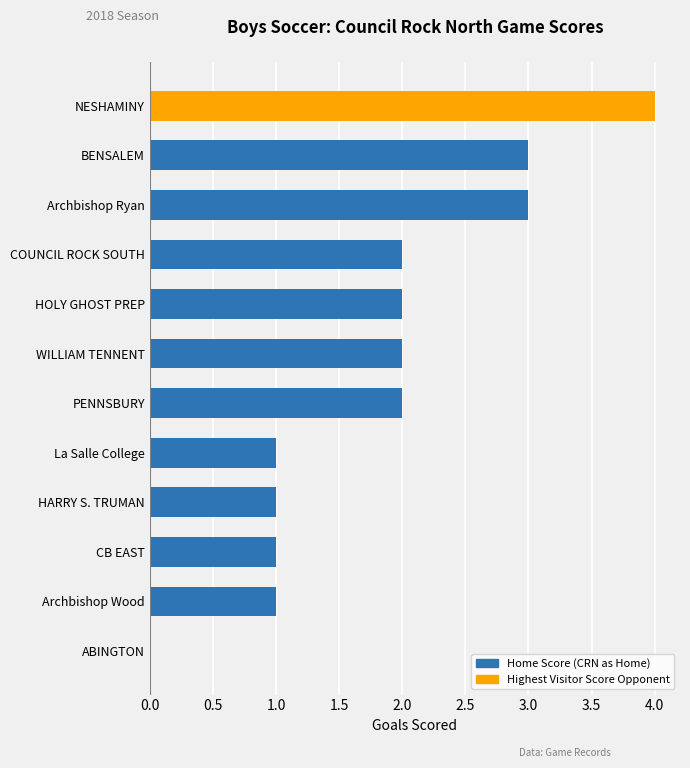

At which category does the chart reach its peak across all series?

NESHAMINY